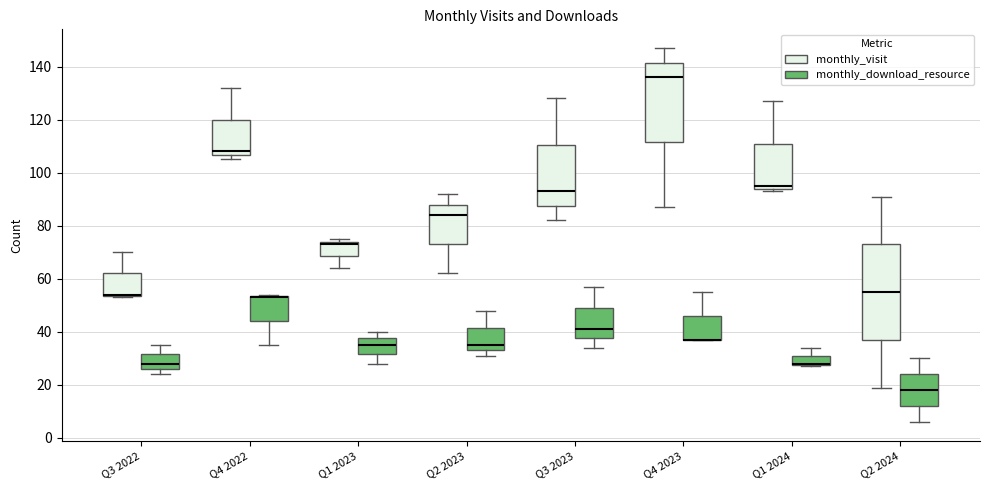

Where does the upper whisker of the box for Q3 2022 (monthly_visit) end on the y-axis? The values are not printed on the chart, so give them approximately, as read against the axis.

70